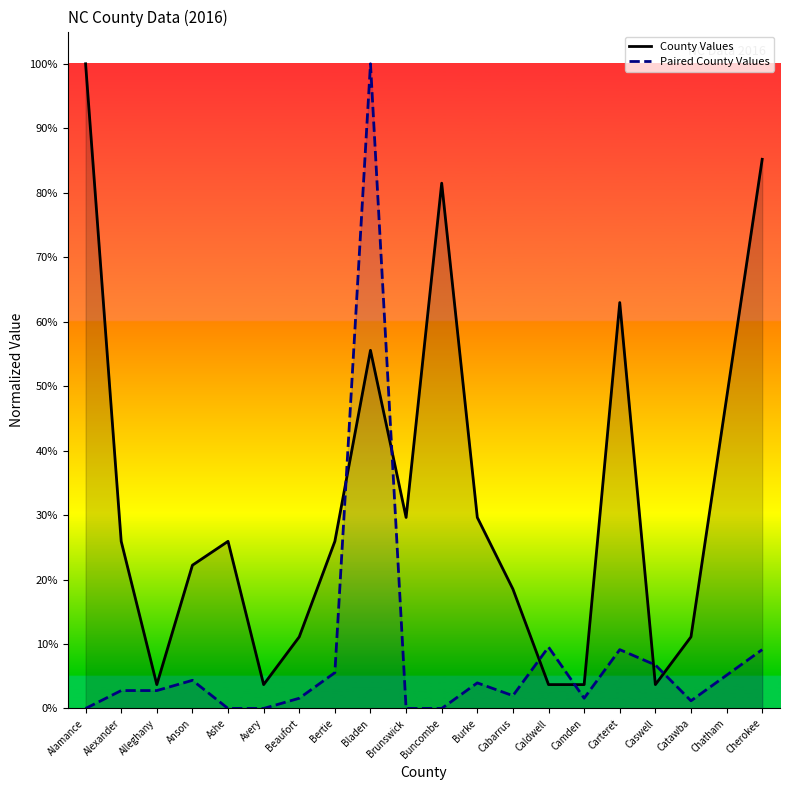

Rank the series at Chatham from lowest to highest value.

Paired County Values, County Values